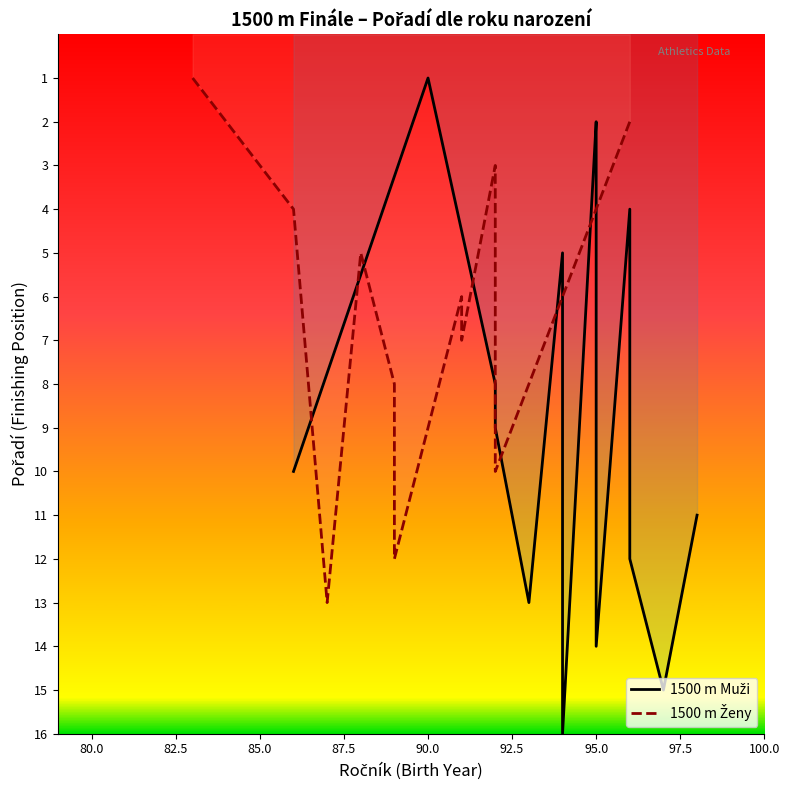

What is the difference between the second highest and minimum values in the 1500 m Ženy series?

11